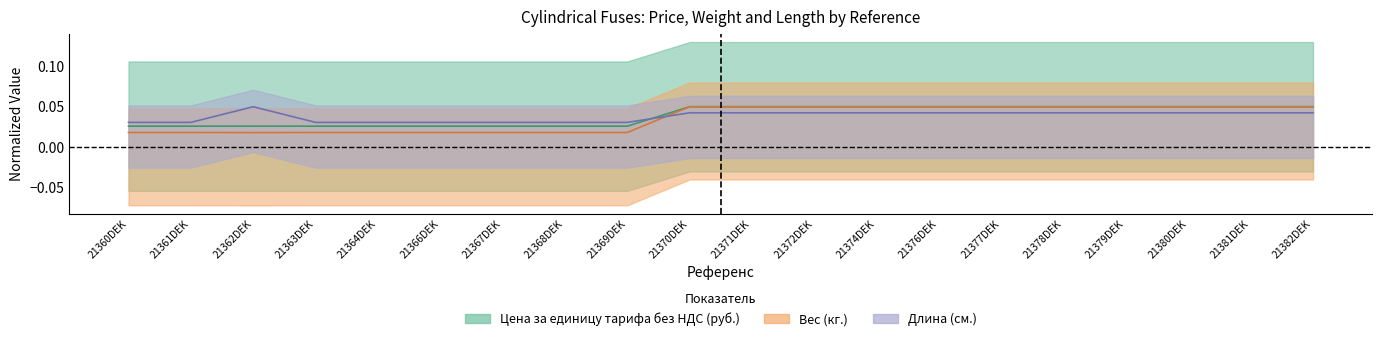

Which series has the widest spread of values?

Вес (кг.)